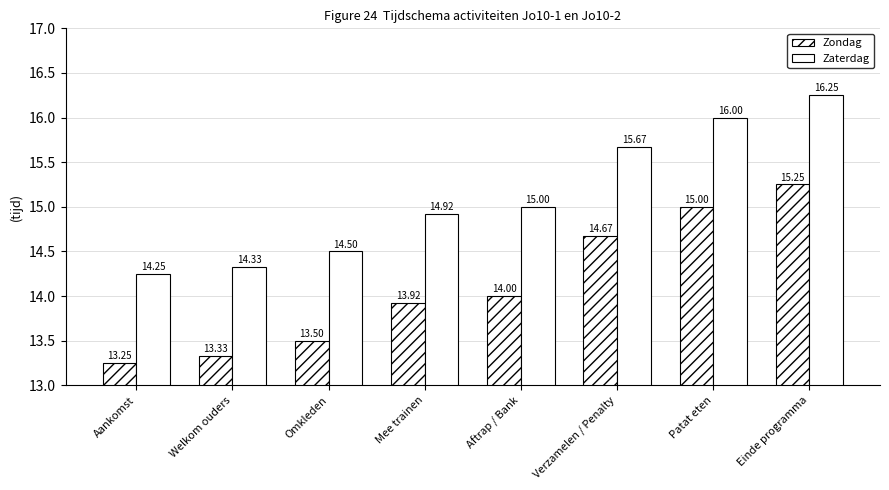

Rank the series at Omkleden from highest to lowest value.

Zaterdag, Zondag